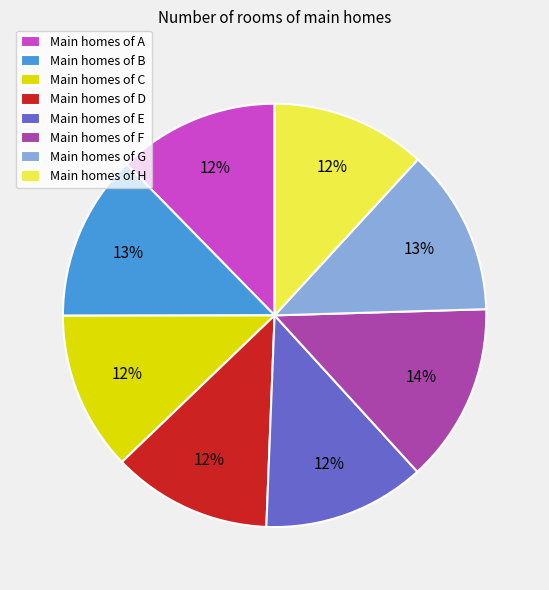

To the nearest percent, what is the difference between the largest and smallest slice percentages?

2%